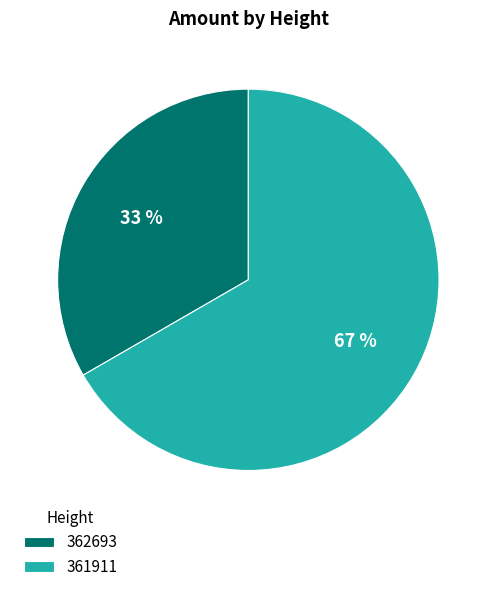

Rank the categories by value from lowest to highest.

362693, 361911